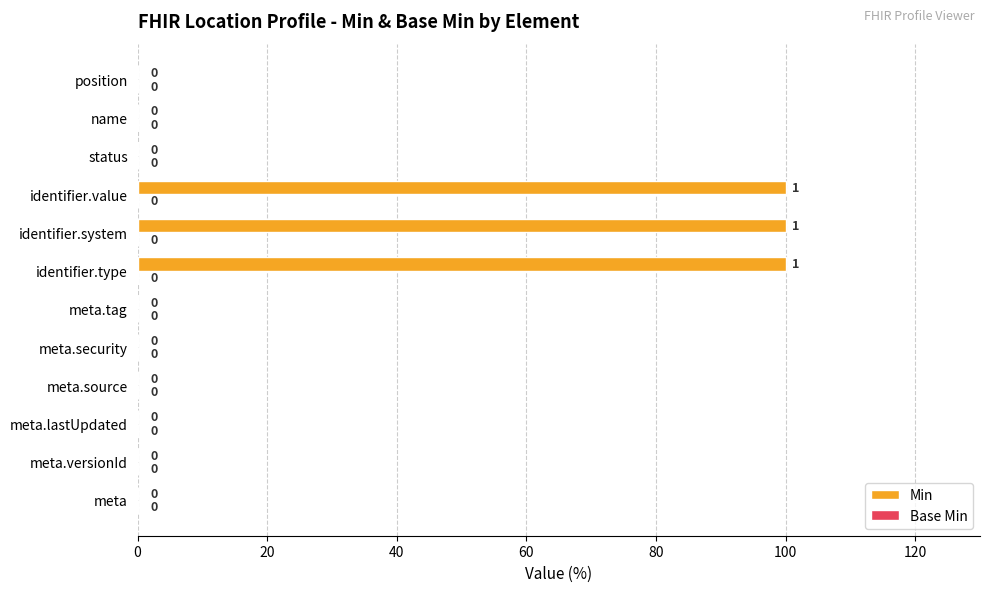

Reading top to bottom, list all the values displayed in this chart.

position=0	name=0	status=0	identifier.value=100	identifier.system=100	identifier.type=100	meta.tag=0	meta.security=0	meta.source=0	meta.lastUpdated=0	meta.versionId=0	meta=0